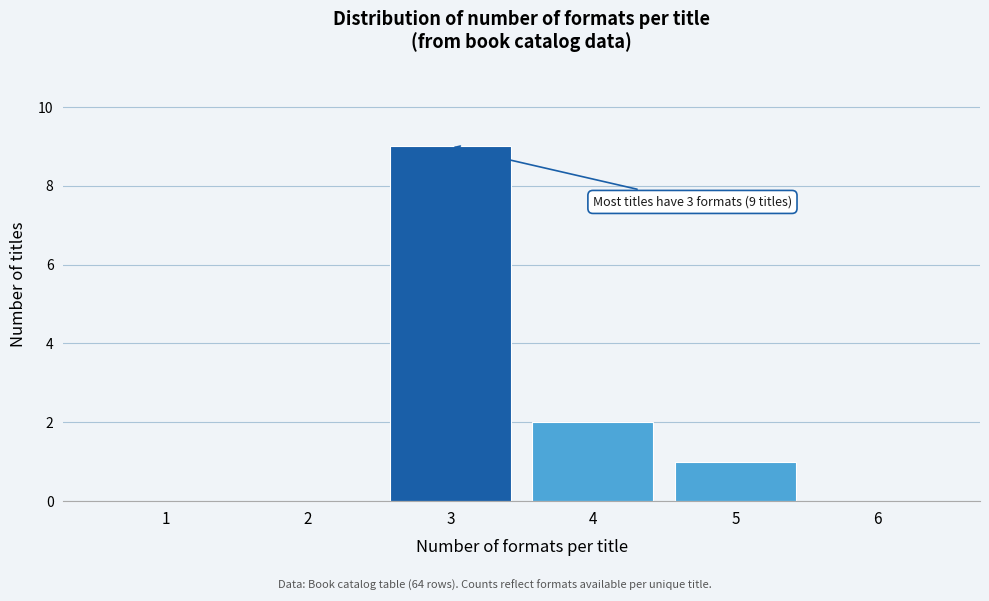

Which range on the x-axis has the tallest bar?

2.5 to 3.5